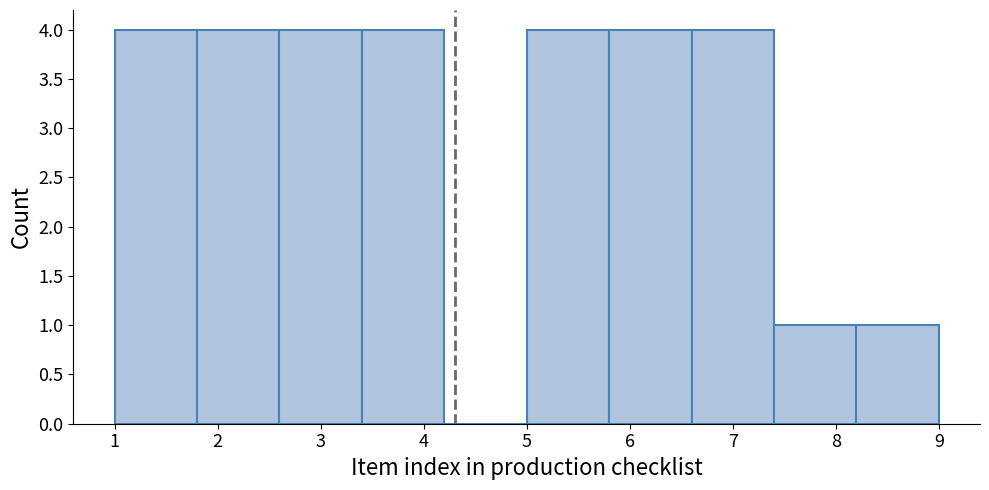

Reading left to right, transcribe this chart: for each bar, give the range it covers on the x-axis and its height. The values are not printed on the chart, so give them approximately, as read against the axis.

1.0 to 1.8: 4
1.8 to 2.6: 4
2.6 to 3.4: 4
3.4 to 4.2: 4
4.2 to 5.0: 0
5.0 to 5.8: 4
5.8 to 6.6: 4
6.6 to 7.4: 4
7.4 to 8.2: 1
8.2 to 9.0: 1